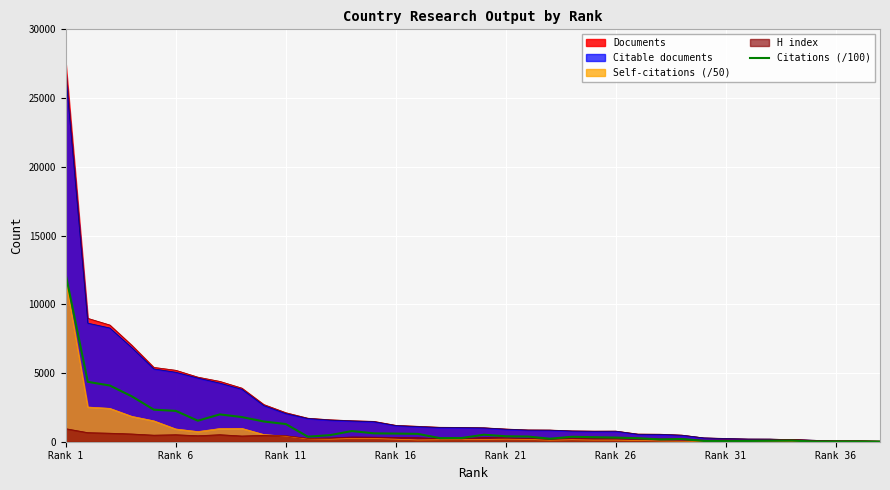

At which category is the sum across all series the highest?

Rank 1